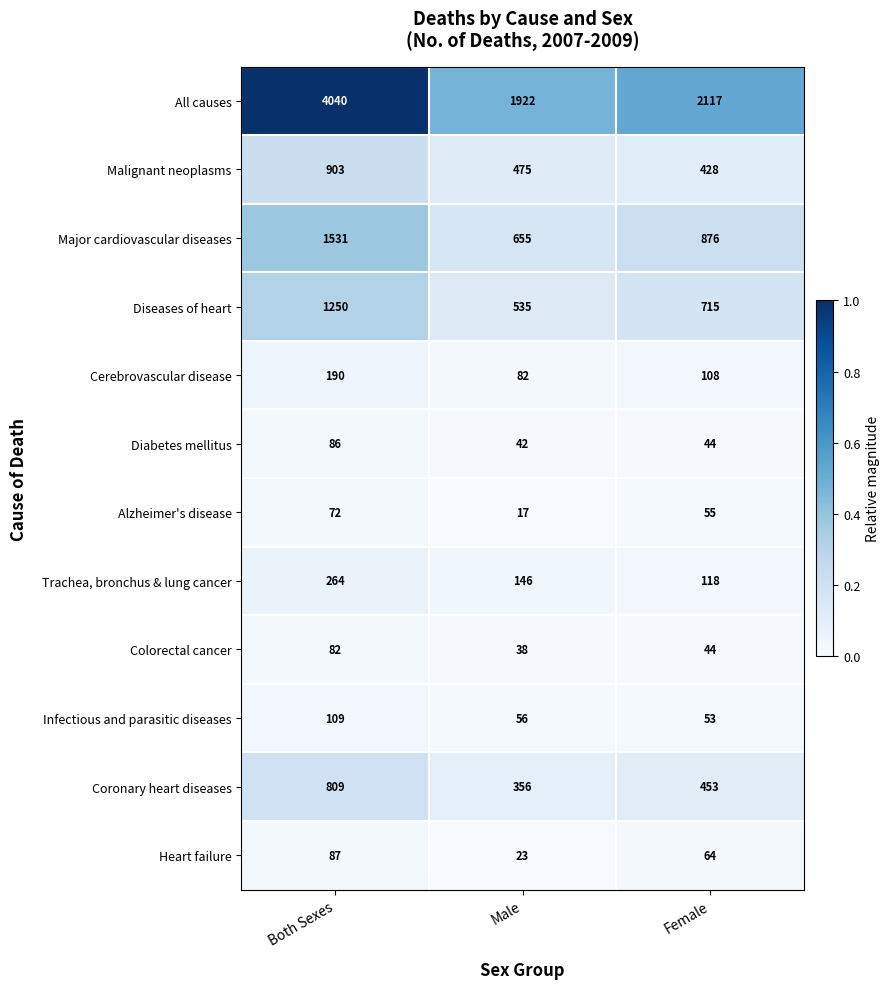

What is the difference between the second highest and minimum values in the Major cardiovascular diseases series?

221